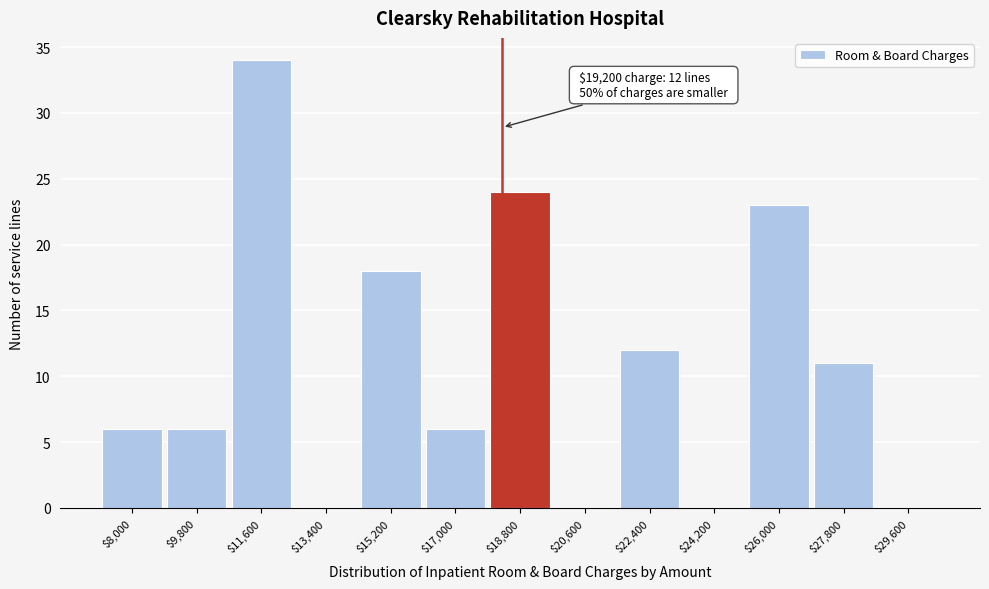

What is the sum of all values?

140